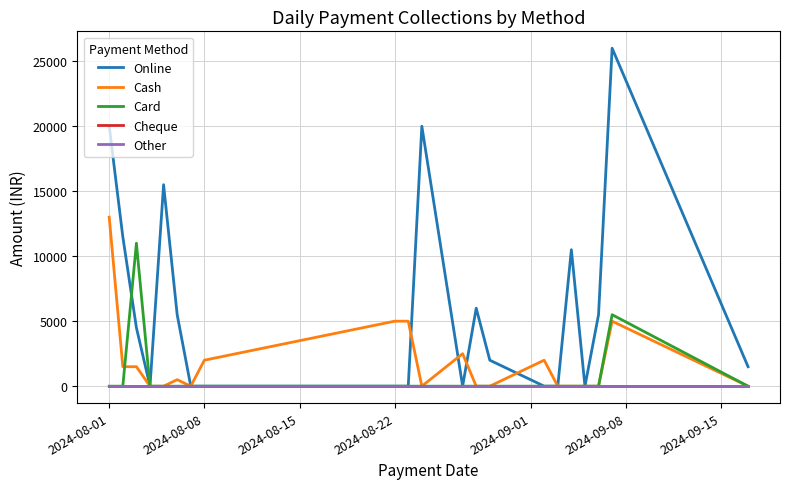

In Cash, how many points are lower than both neighbors (excluding endpoints)?

2